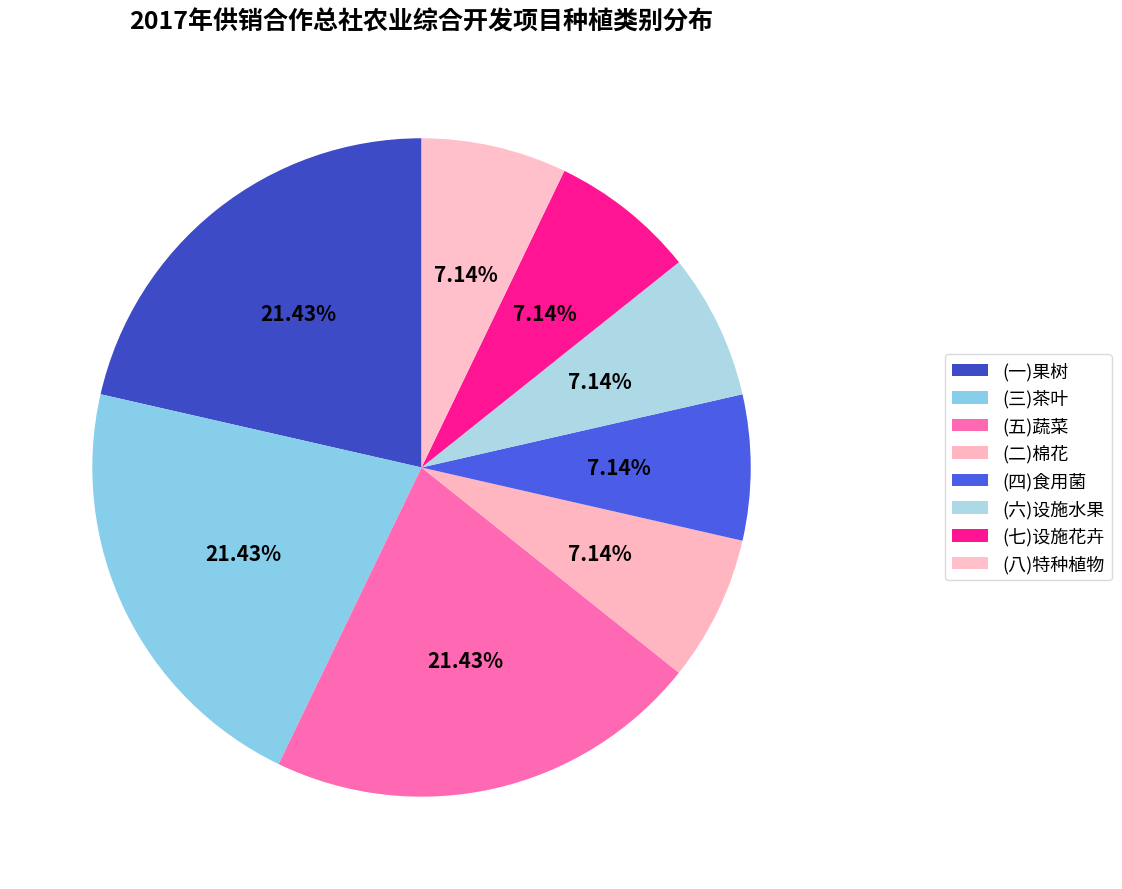

Is (五)蔬菜 the majority of the pie?

No